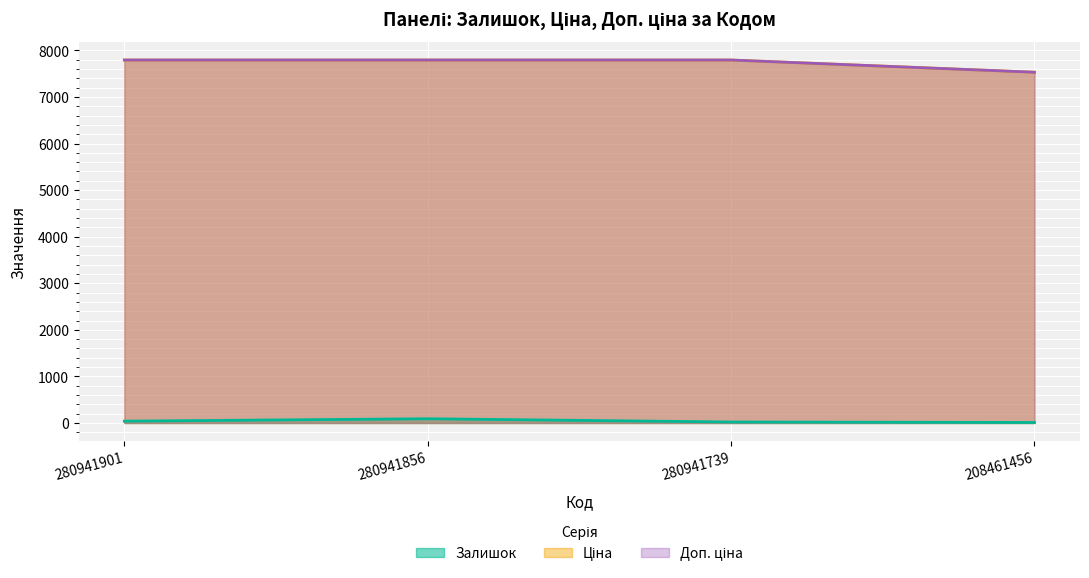

How many lines are shown in the chart?

3